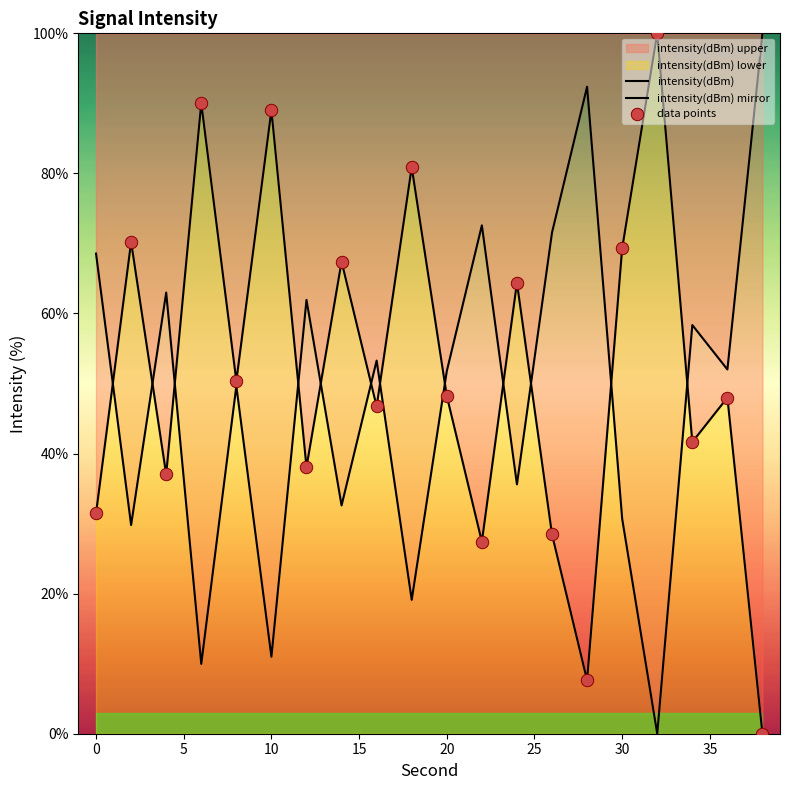

At how many categories does at least one series exceed 76?

6